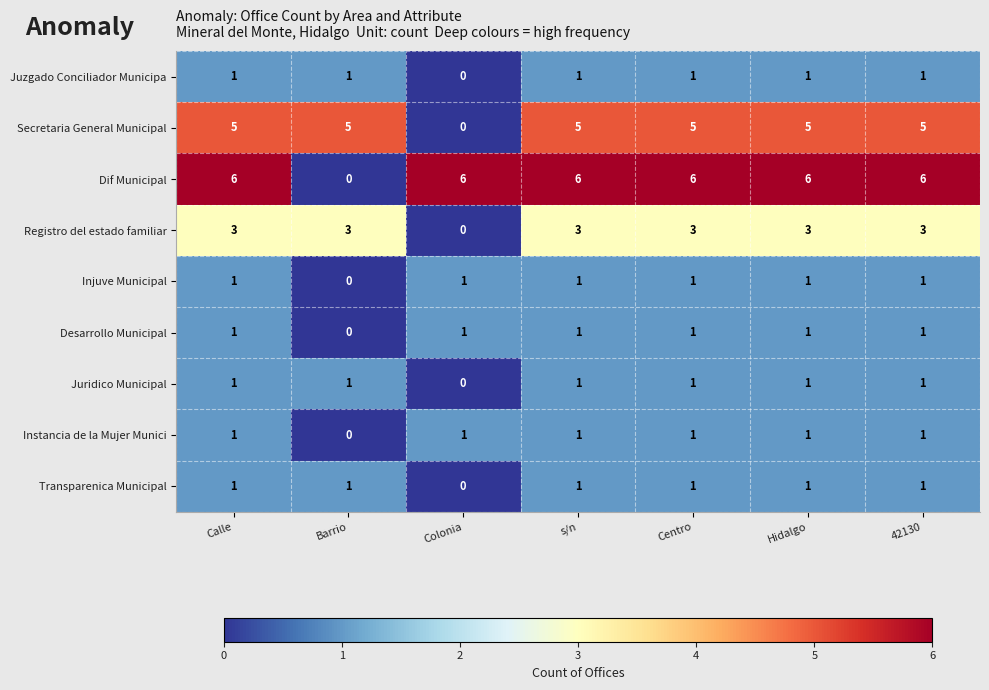

What is the total value across all series at Hidalgo?

20